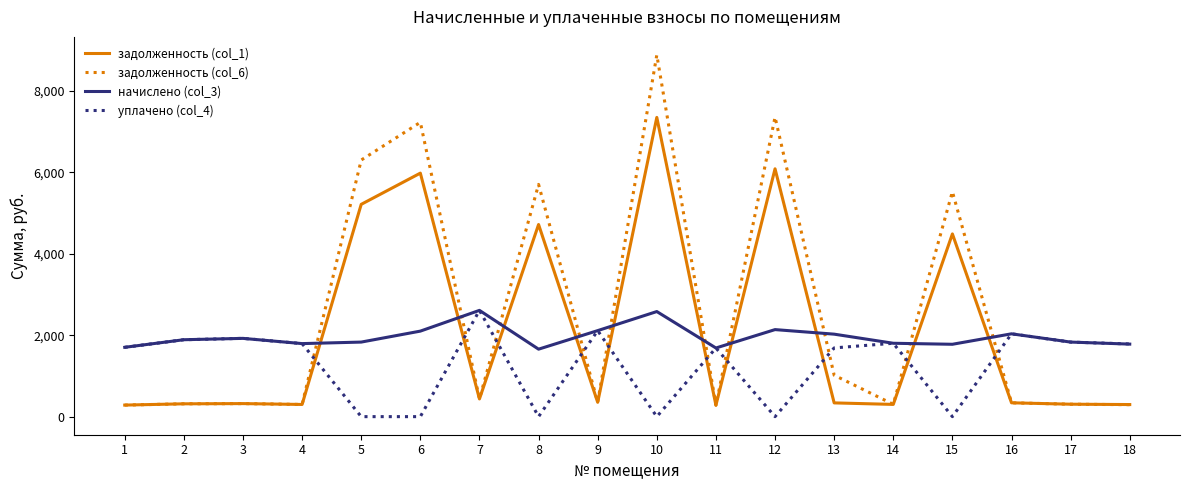

What is the greatest value displayed?

8876.7